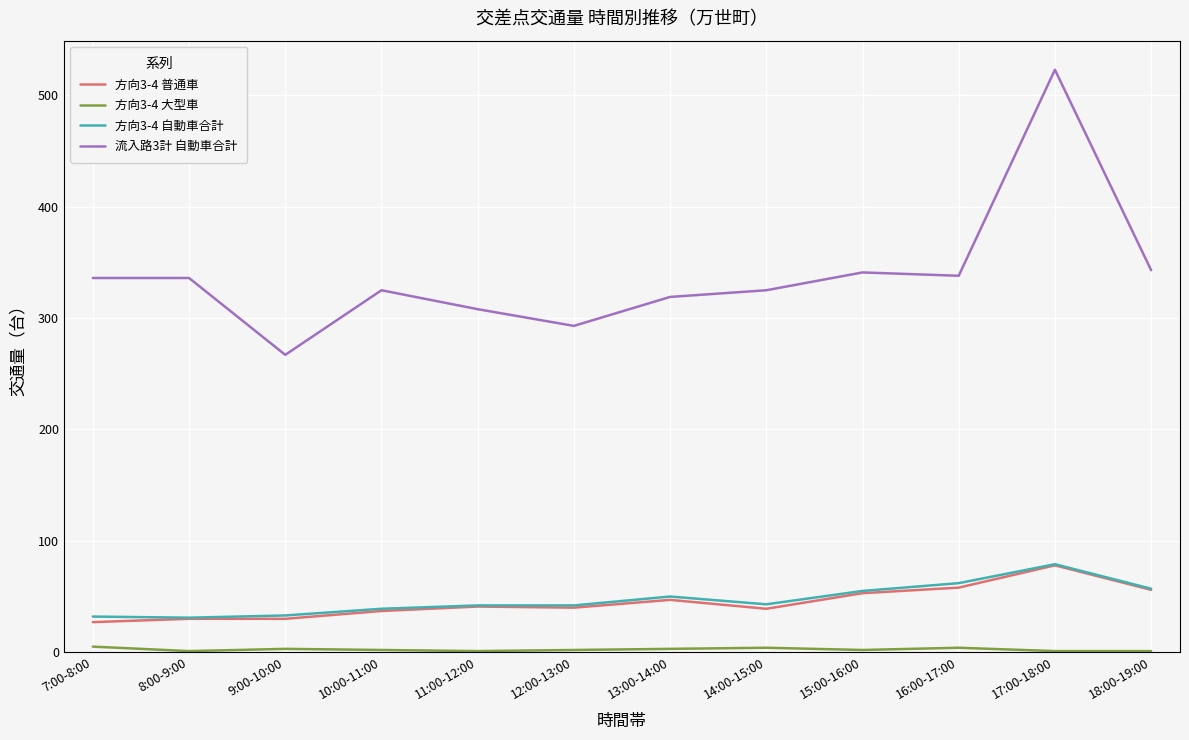

True or false: 流入路3計 自動車合計 and 方向3-4 普通車 cross at least once.

False